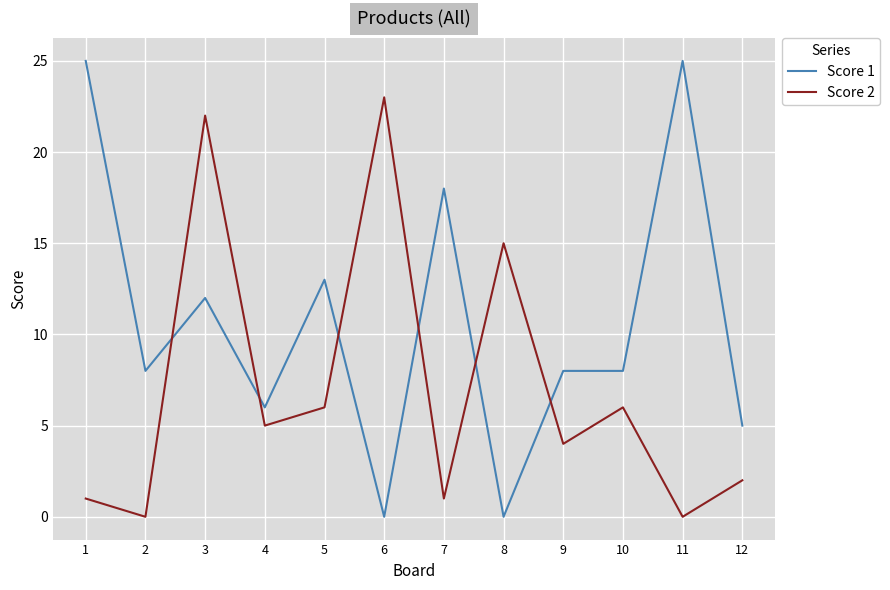

At which category is the sum across all series the highest?

3